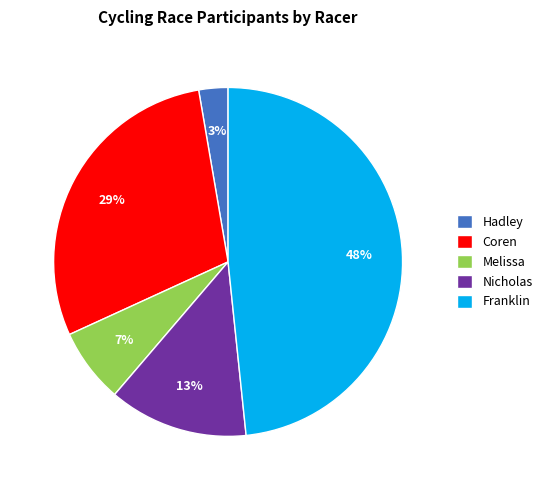

Combined, do Coren and Melissa account for over 50%?

No